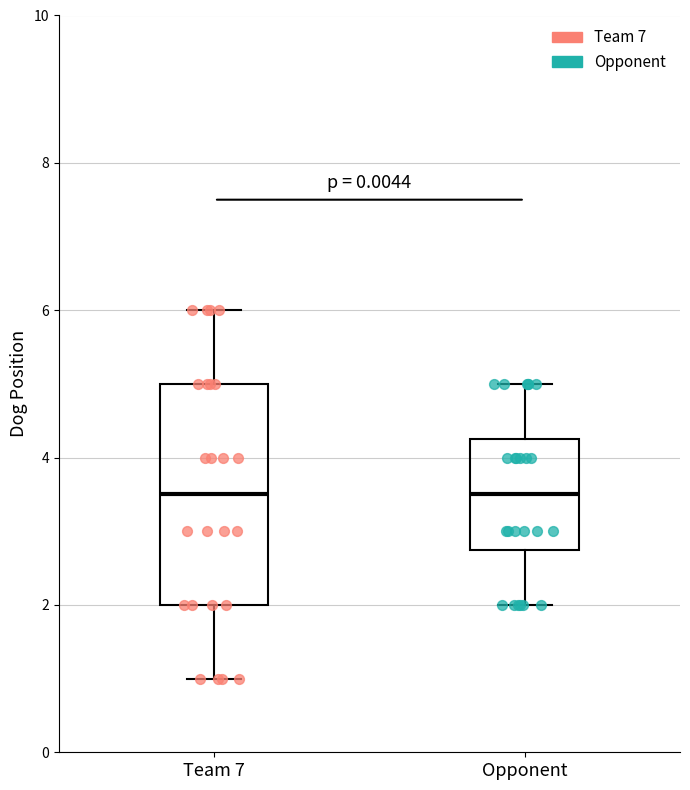

Reading left to right, transcribe this box plot: for each box, give where its median line is, the range the box spans, and where its two whiskers end, as read against the y-axis. The values are not printed on the chart, so give them approximately, as read against the axis.

Team 7: median 3.6, box 2.0 to 5.0, whiskers 1.0 to 6.0
Opponent: median 3.6, box 2.8 to 4.2, whiskers 2.0 to 5.0